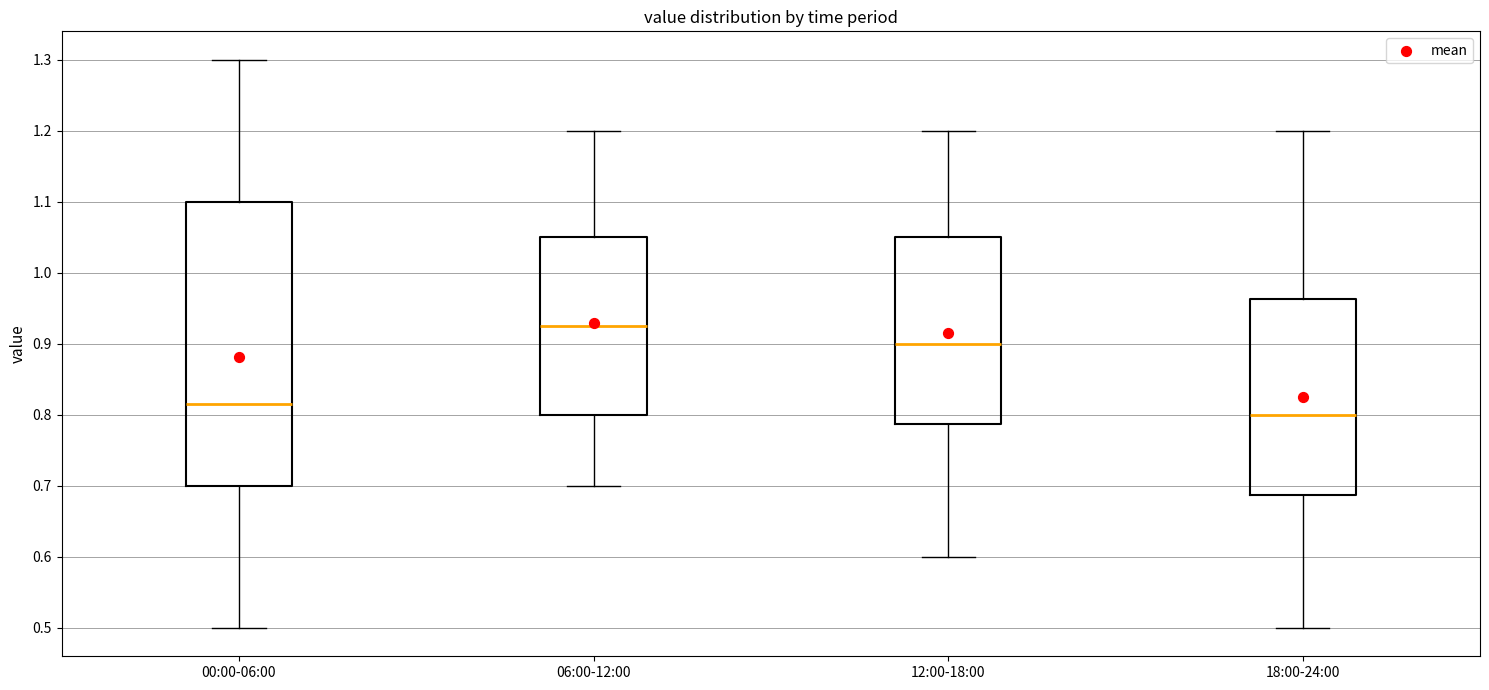

Where is the lower edge of the box for 12:00-18:00 on the y-axis? The values are not printed on the chart, so give them approximately, as read against the axis.

0.79